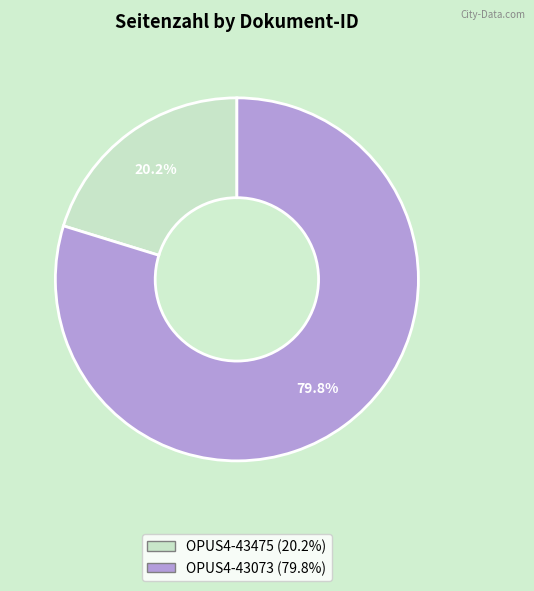

Is OPUS4-43073 the majority of the pie?

Yes